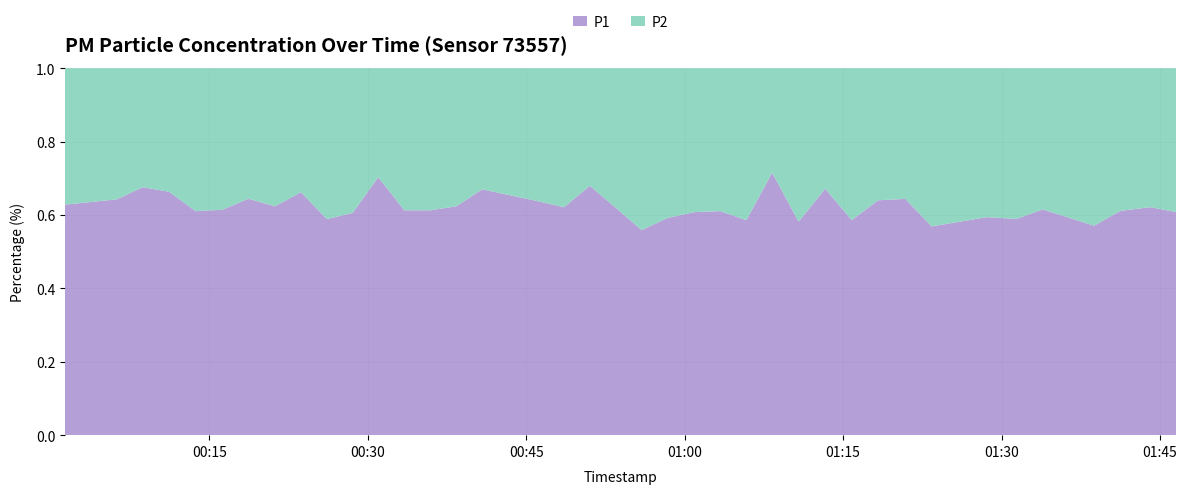

Reading left to right, what are all the values shown in this chart?

P1: 6.0	6.1	6.5	7.7	6.8	5.8	6.5	6.7	6.5	7.5	6.4	6.1	10.4	6.7	6.4	6.8	7.8	7.3	6.3	8.1	7.0	5.0	5.9	6.2	8.0	5.3	10.2	5.8	9.5	6.0	7.7	8.3	5.7	6.2	6.6	6.9	6.3	7.5	7.9	7.3
P2: 3.5	3.5	3.6	3.7	3.5	3.7	4.1	3.7	3.9	3.8	4.5	4.0	4.4	4.2	4.0	4.1	3.9	4.2	3.8	3.8	4.3	4.0	4.0	4.0	5.1	3.8	4.0	4.2	4.6	4.2	4.3	4.6	4.3	4.2	4.6	4.3	4.7	4.8	4.8	4.7